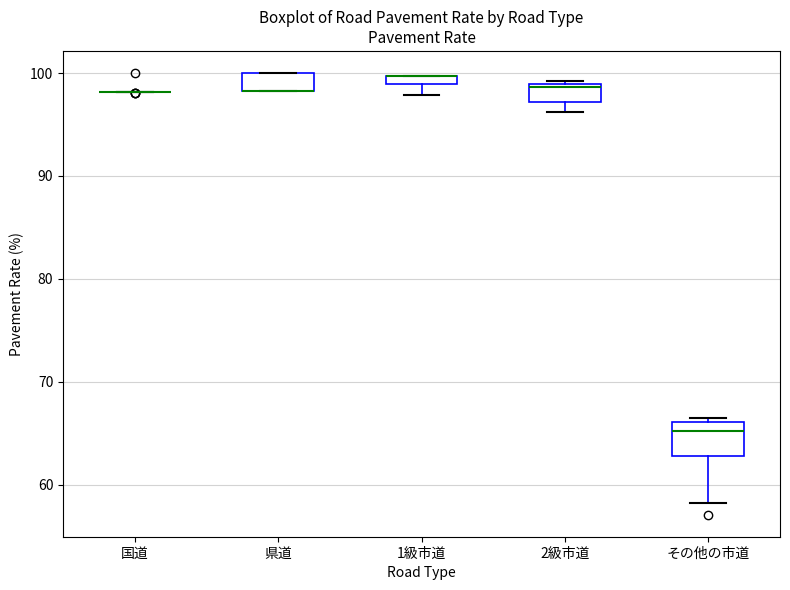

Comparing the boxes themselves (not the whiskers), which one is the tallest?

その他の市道